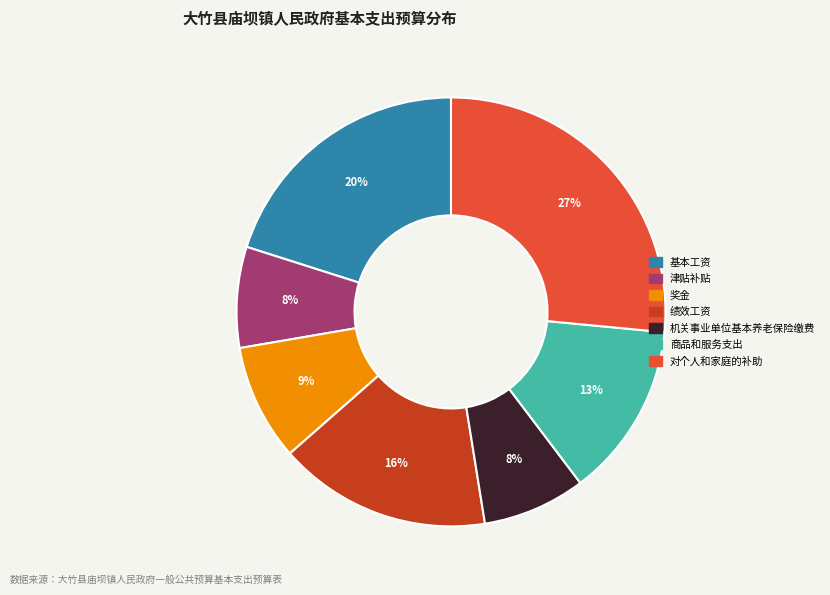

Count the number of slices in the pie.

7